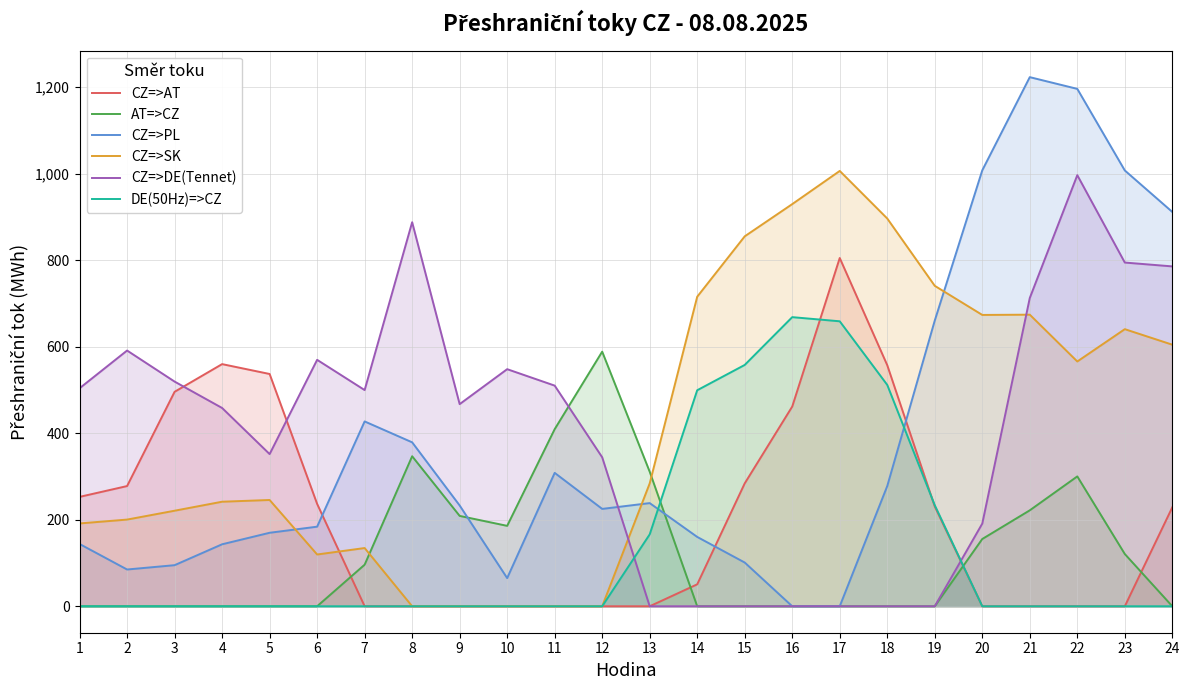

Where is the first local maximum for CZ=>AT?

4